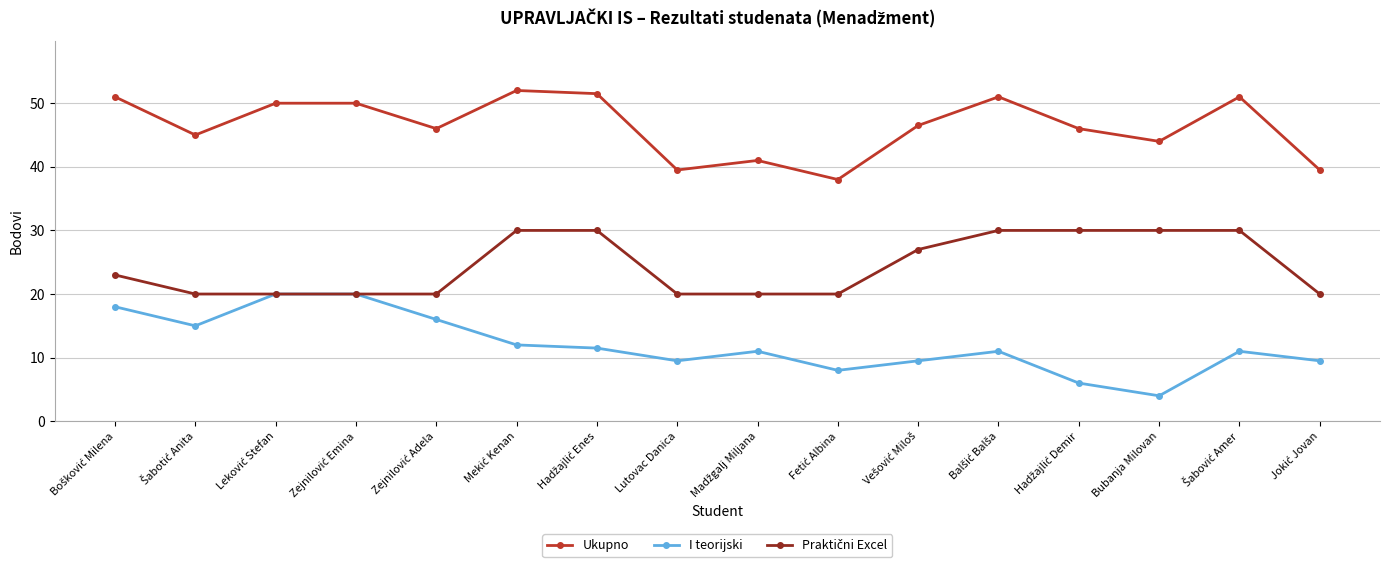

True or false: Ukupno and I teorijski intersect in this chart.

False